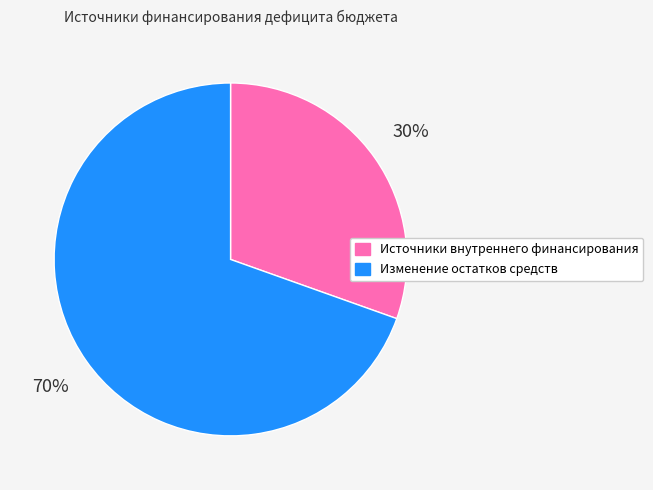

Rank the categories by value from lowest to highest.

Источники внутреннего финансирования, Изменение остатков средств